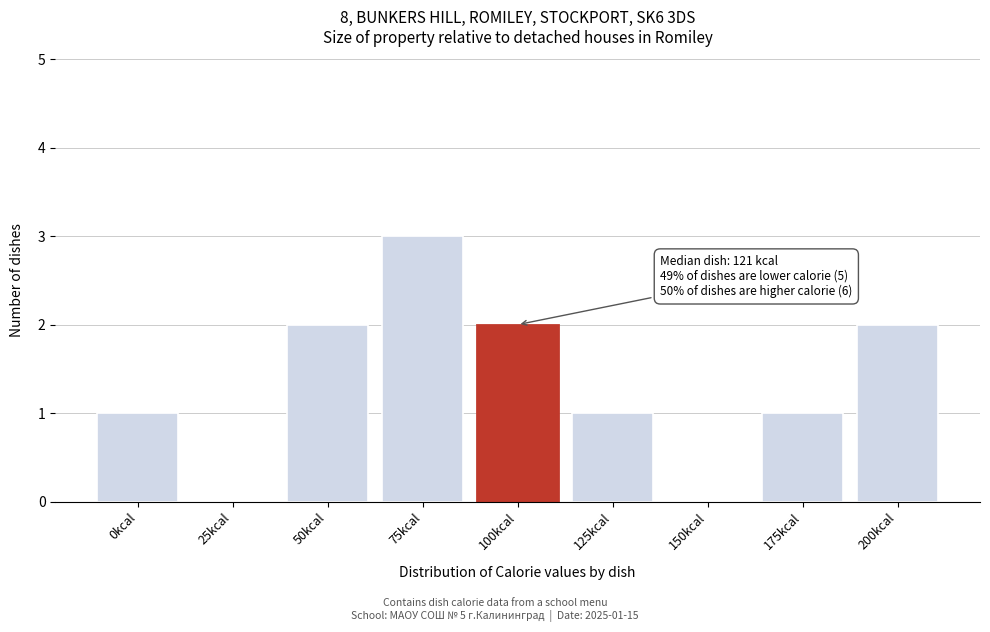

Reading left to right, what are all the values shown in this chart?

0kcal=1	25kcal=0	50kcal=2	75kcal=3	100kcal=2	125kcal=1	150kcal=0	175kcal=1	200kcal=2